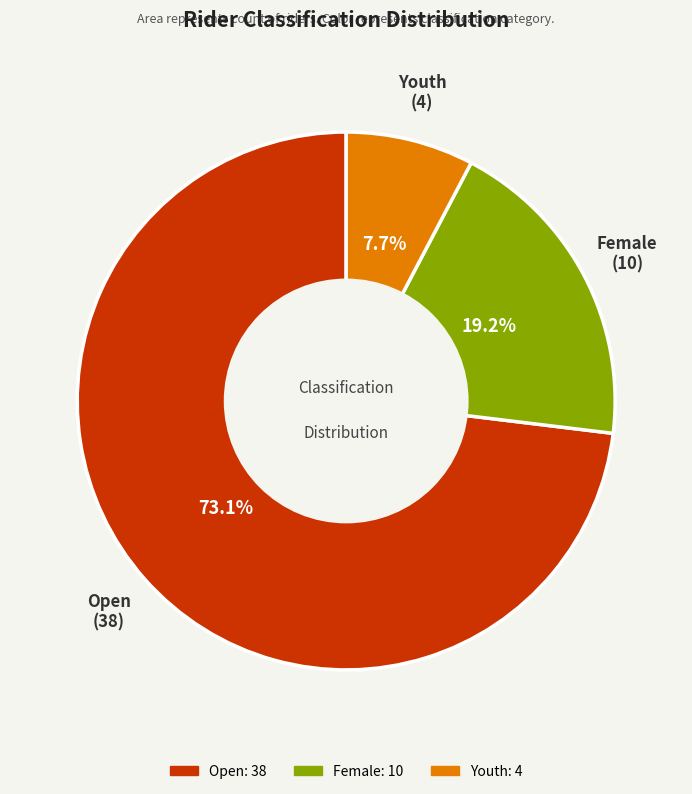

To the nearest percent, what is the average slice percentage?

33%